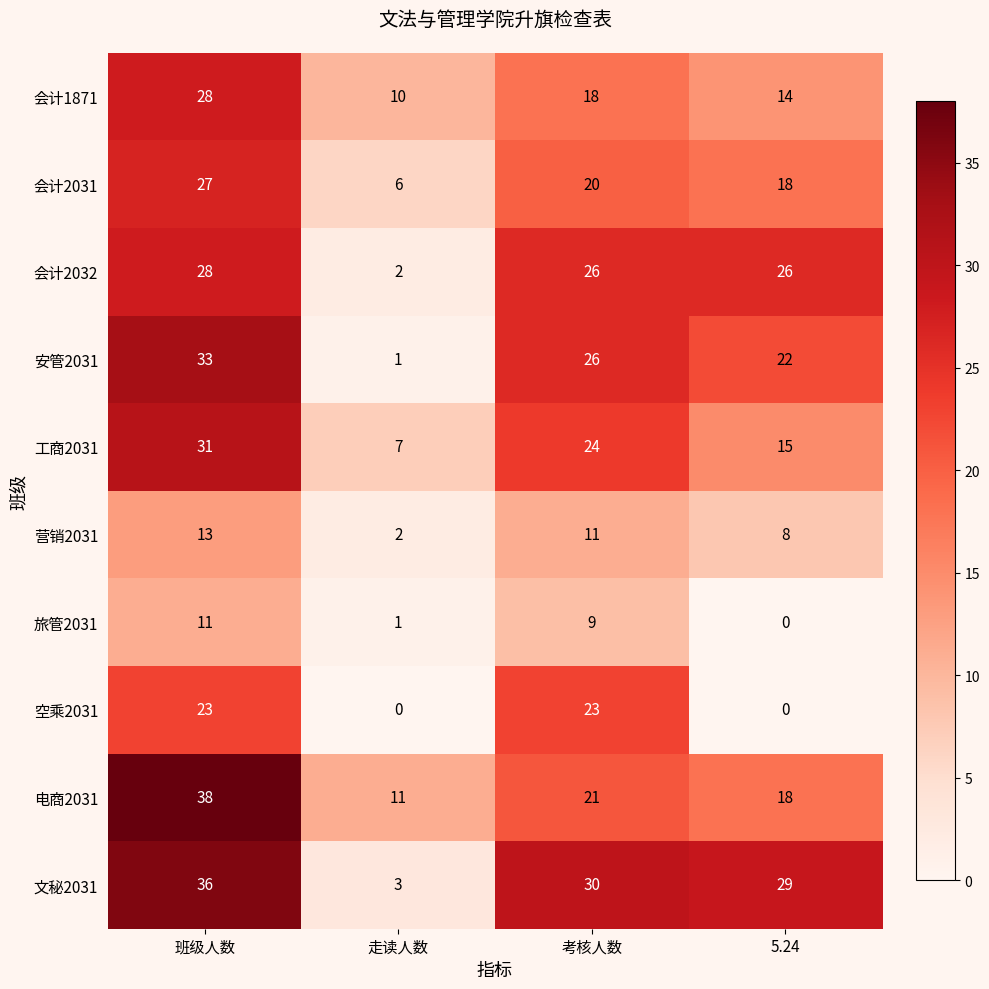

Which series has the largest range (max minus min)?

文秘2031